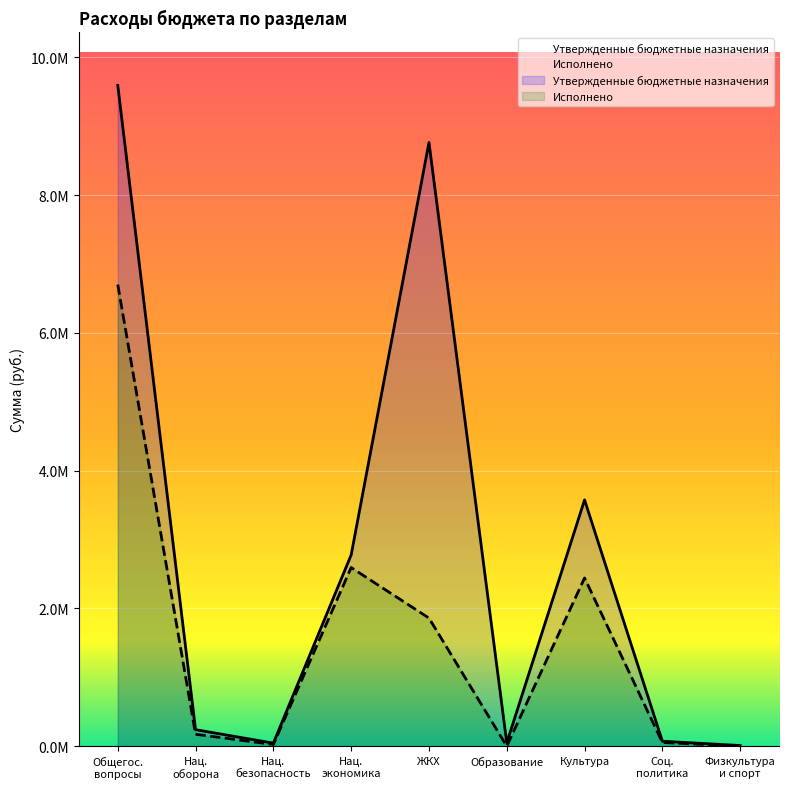

Reading left to right, list all the values displayed in this chart.

Утвержденные бюджетные назначения: 9591900.0	240200.0	45000.0	2776200.0	8762900.0	50000.0	3575100.0	72600.0	10000.0
Исполнено: 6700589.8	173503.9	25200.0	2593269.5	1859970.6	0.0	2442175.0	54400.3	0.0